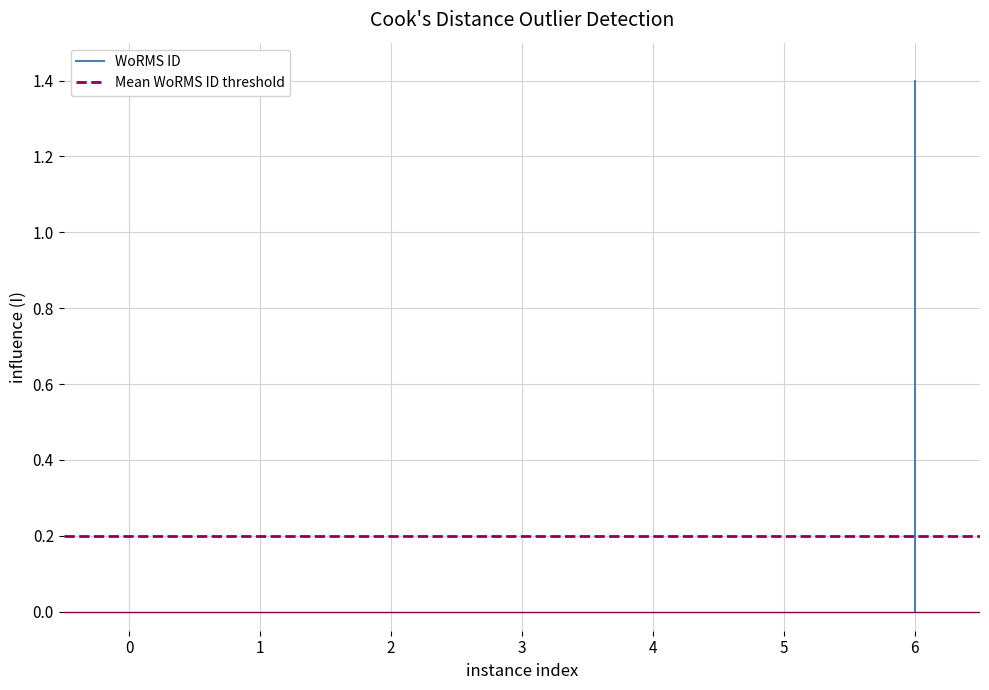

Is this an area chart (filled region under the line)?

No